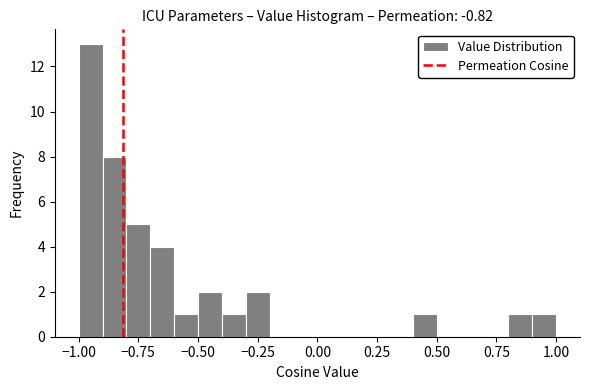

Read against the x-axis, roughly where is the centre of the tallest bar?

-0.95